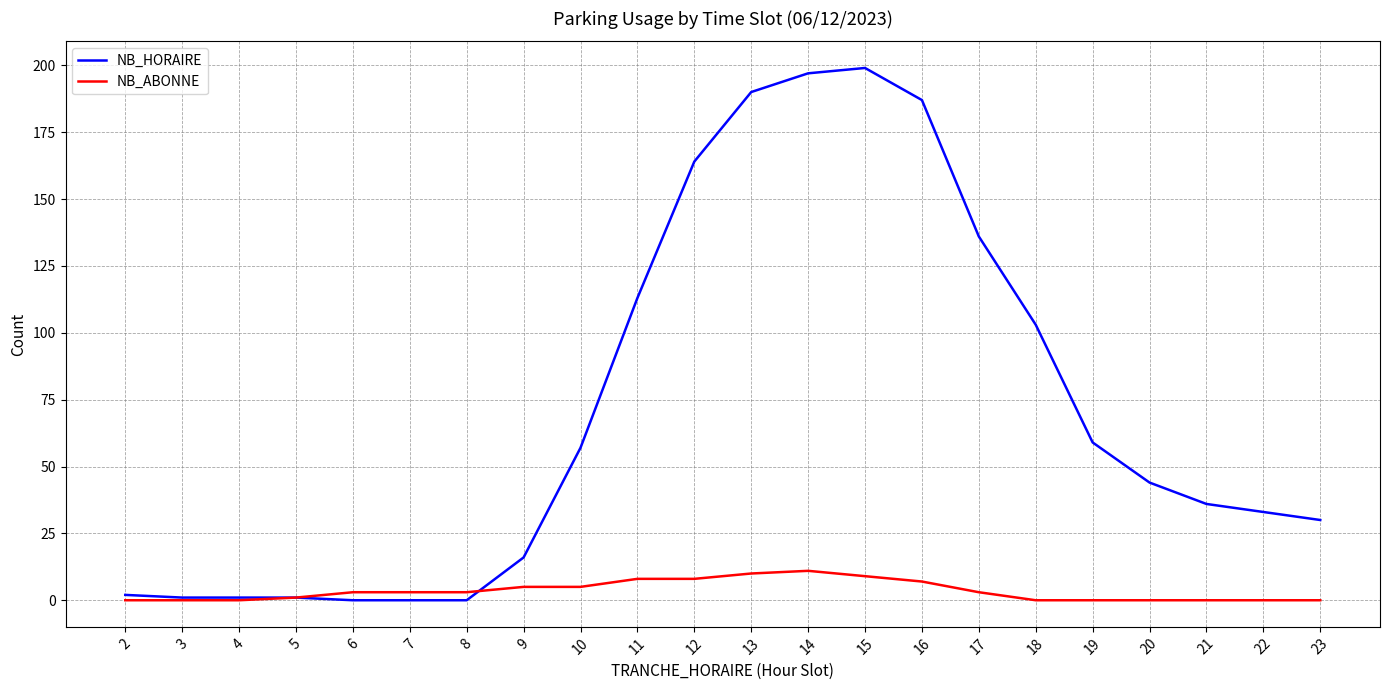

Between 5 and 22, which series saw the biggest shift?

NB_HORAIRE